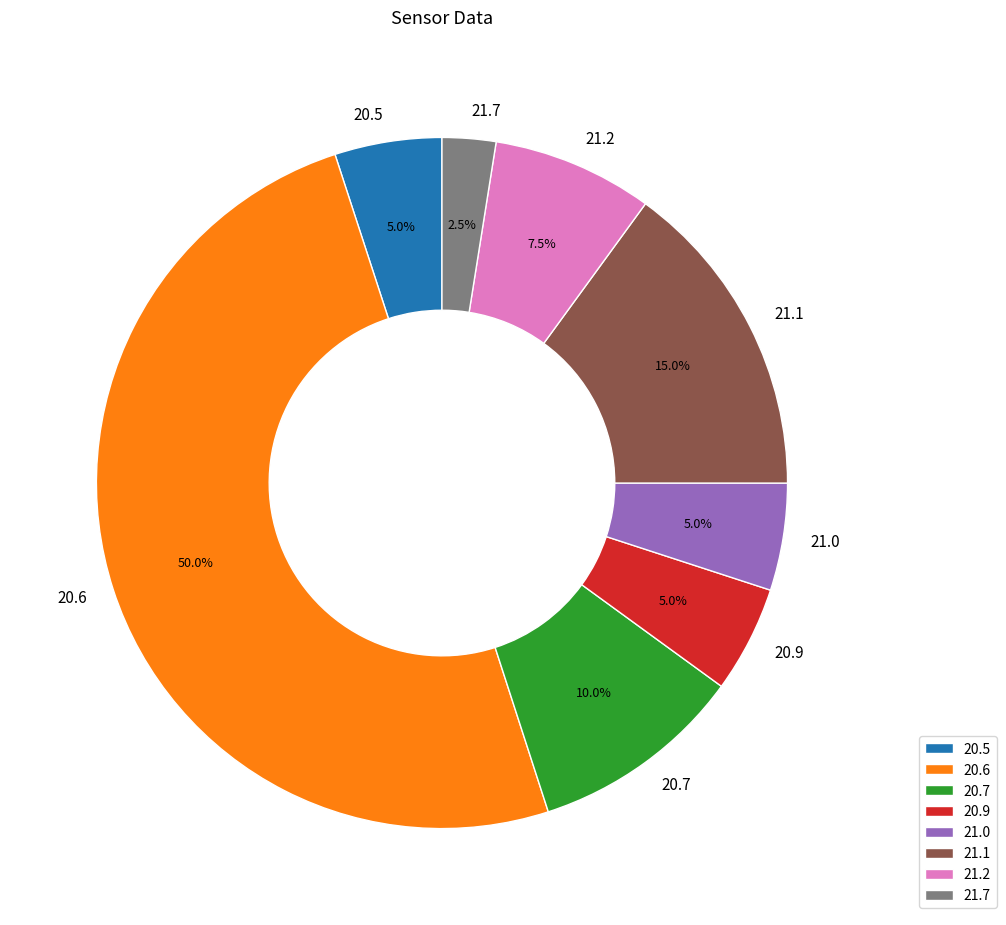

Is 21.2 the majority of the pie?

No